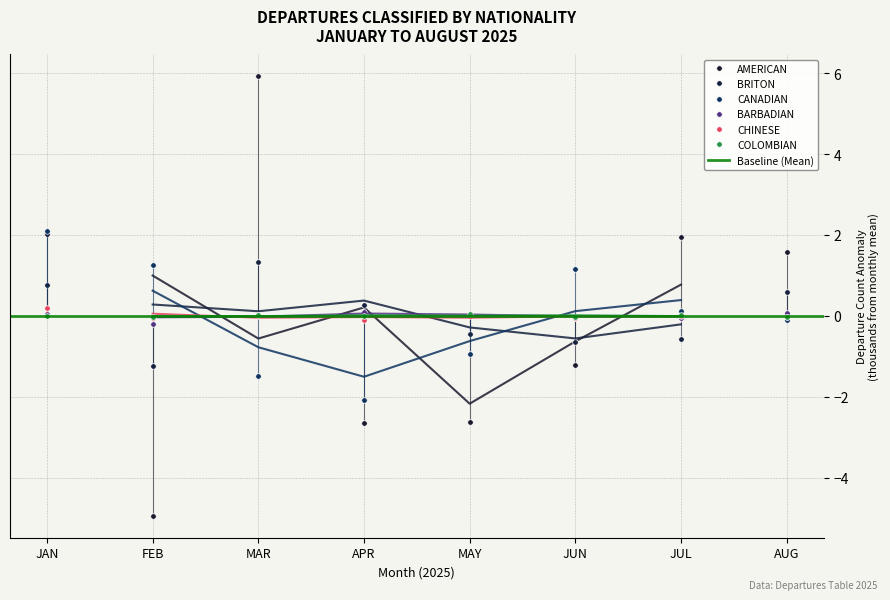

What is the maximum value shown in the chart?

5.9